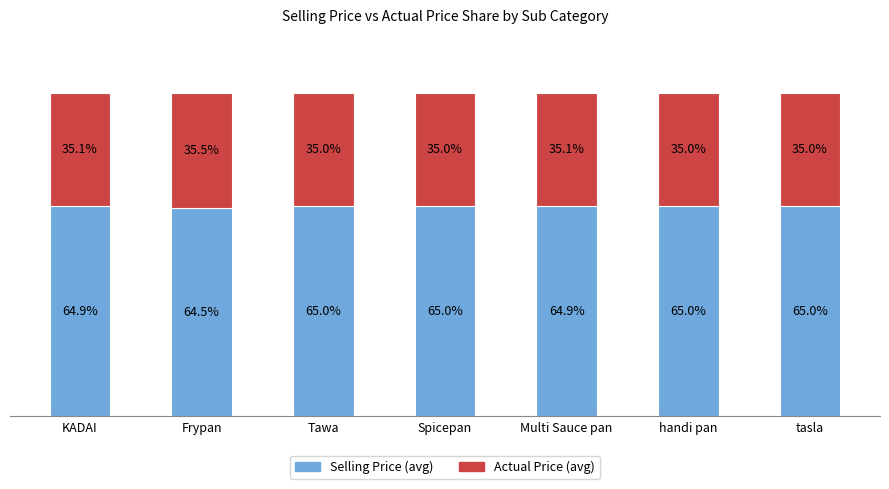

Where is Selling Price (avg) nearest to the value 64?

Frypan